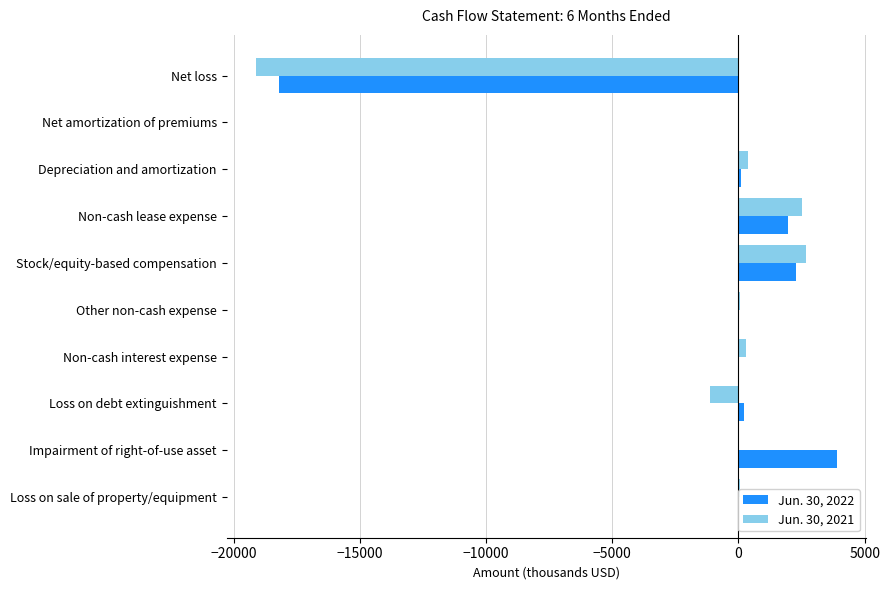

What is the sum of all Jun. 30, 2021 values?

-14316